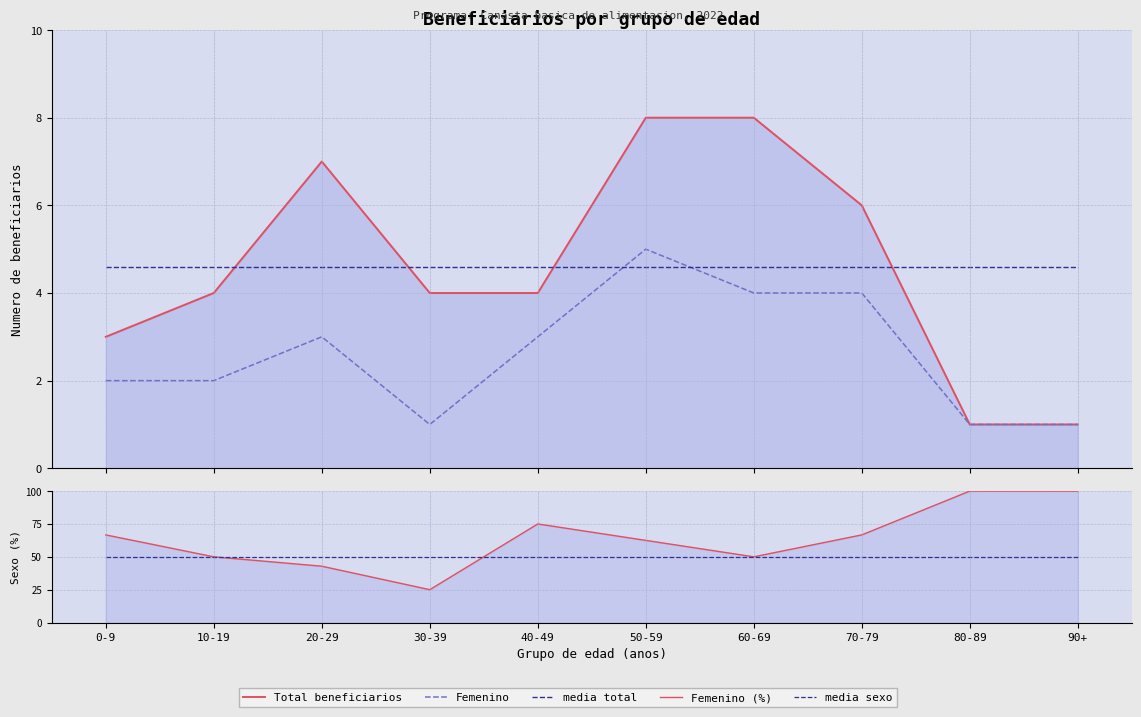

What is the label of the 2nd point from the right?

80-89